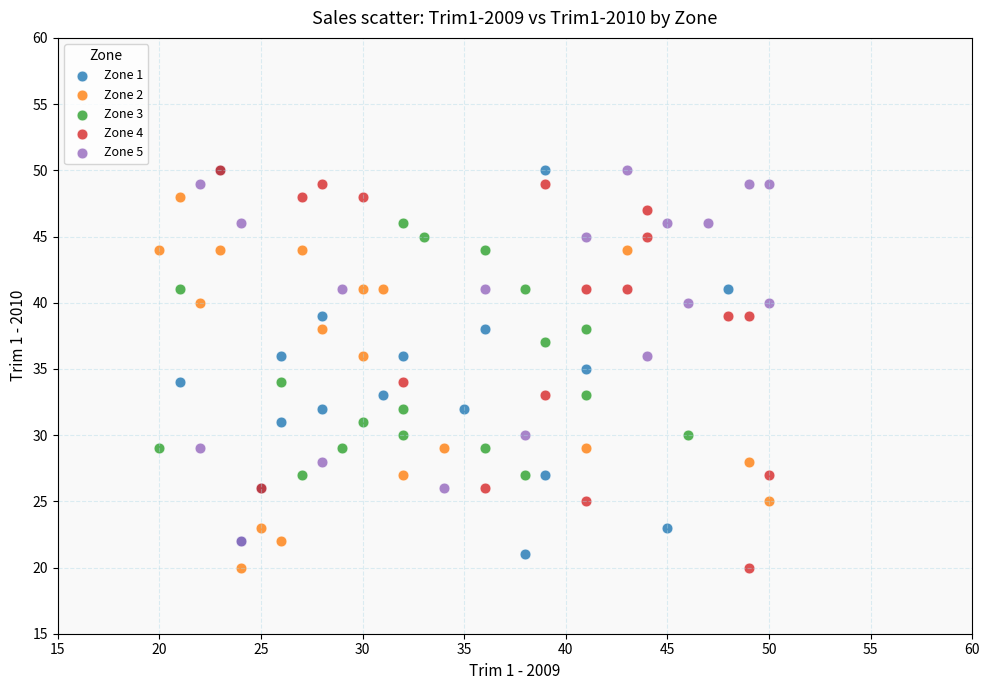

What are all the series names shown in the legend?

Zone 1, Zone 2, Zone 3, Zone 4, Zone 5